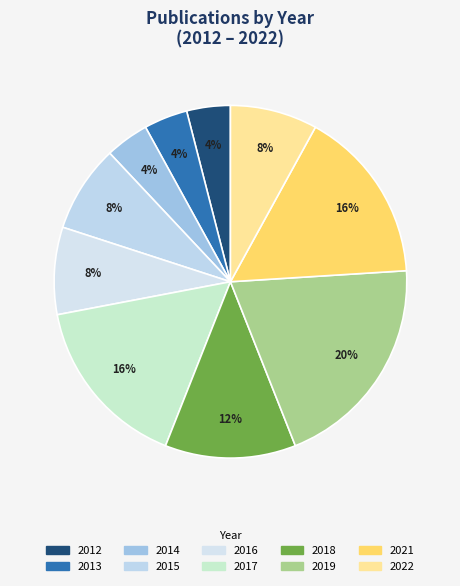

True or false: 2012 accounts for 1% of the total.

False